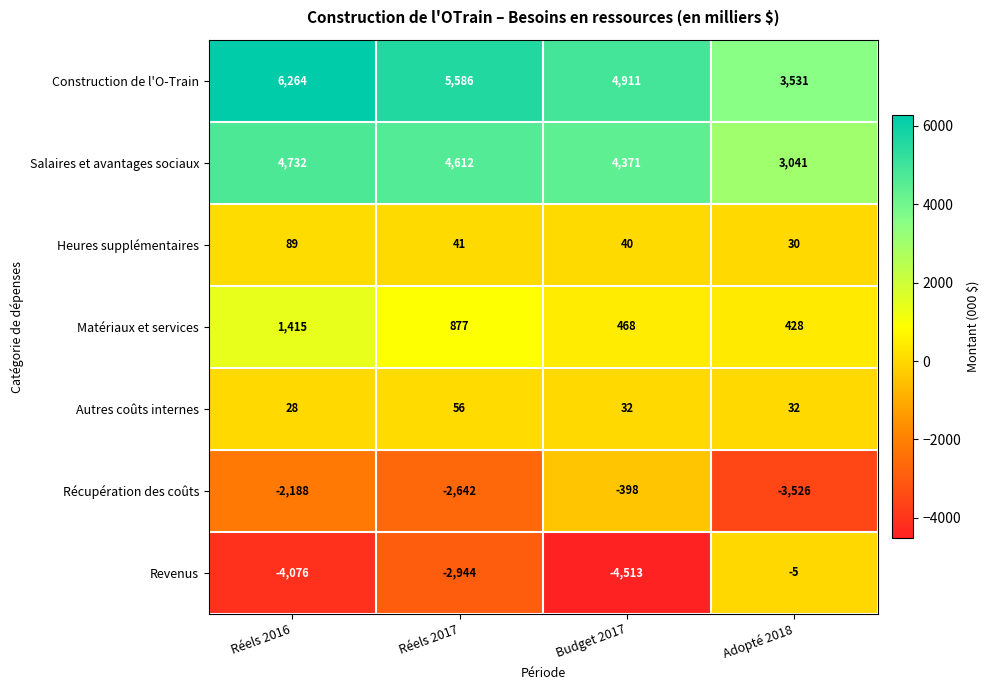

The value of Récupération des coûts at Réels 2016 is -2188. True or false?

True